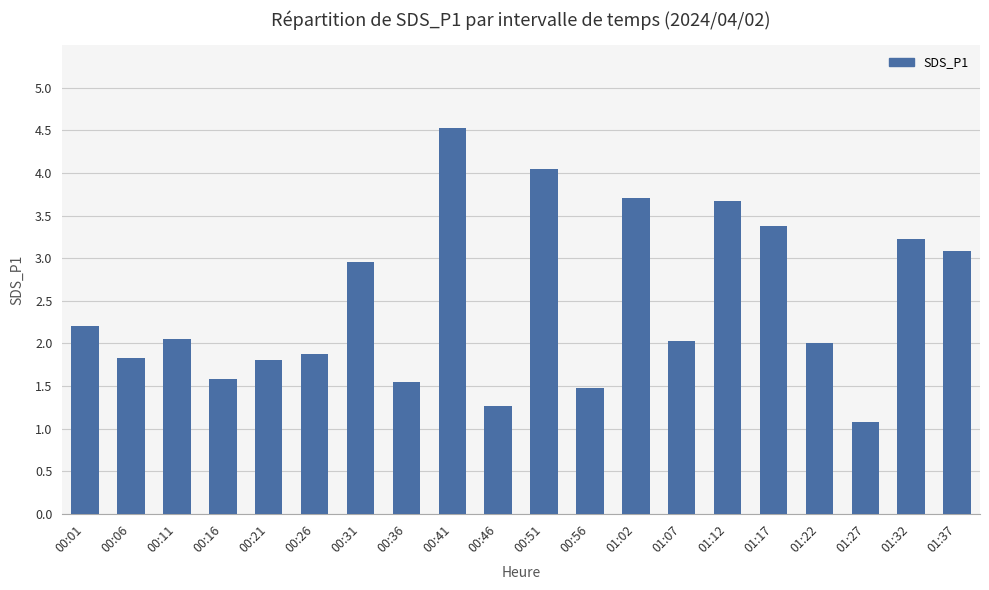

What is the label of the 6th bar from the left?

00:26